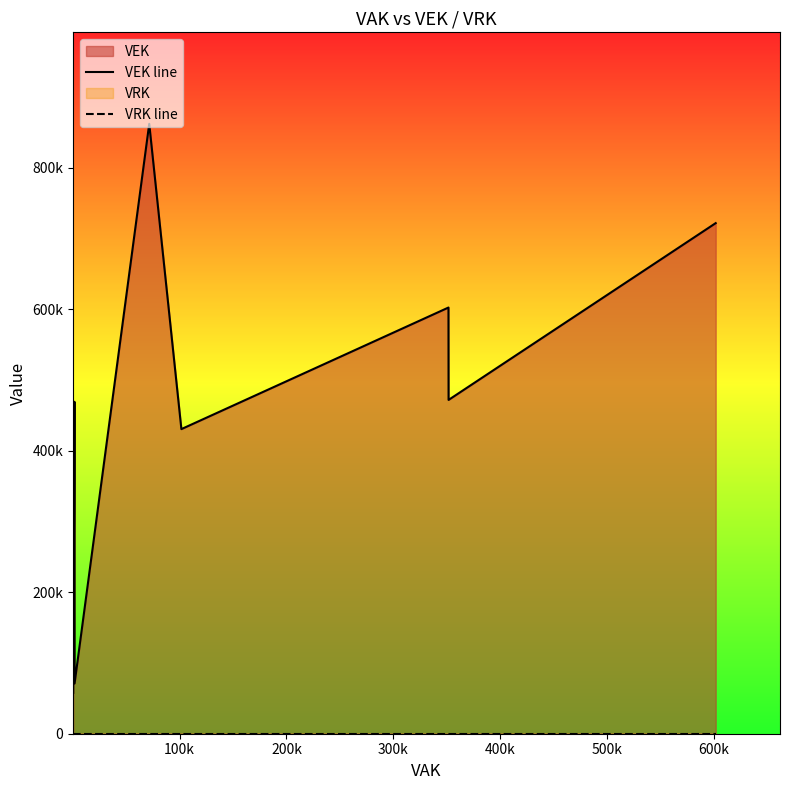

Which series has the largest range (max minus min)?

VEK line